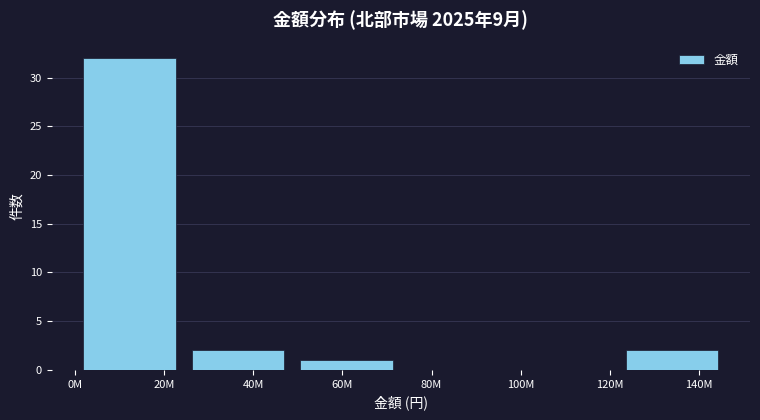

Reading left to right, what are all the values shown in this chart?

20M=32	40M=2	60M=1	80M=0	100M=0	140M=2